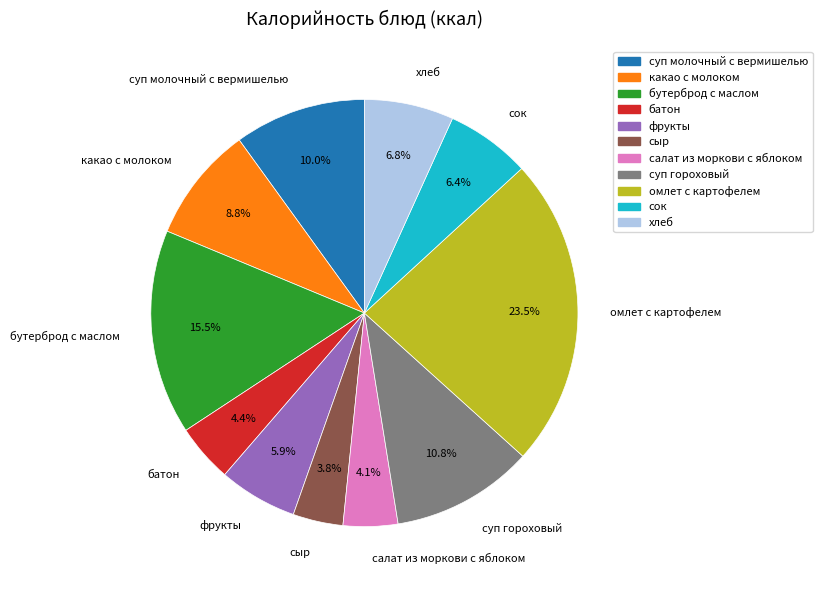

Combined, do сок and какао с молоком account for over 50%?

No